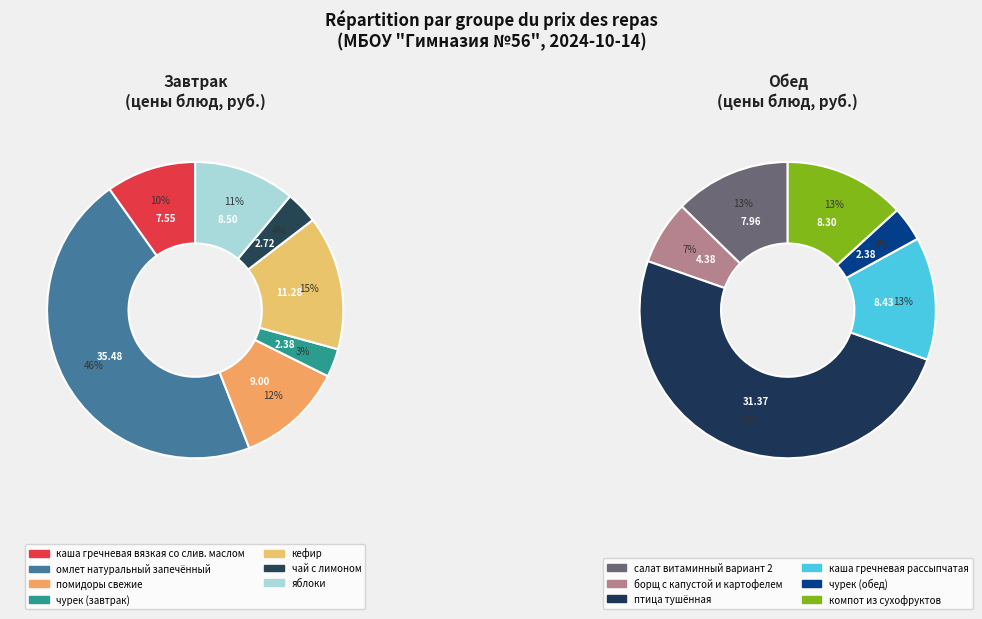

Which slice is the smallest?

чурек (завтрак)